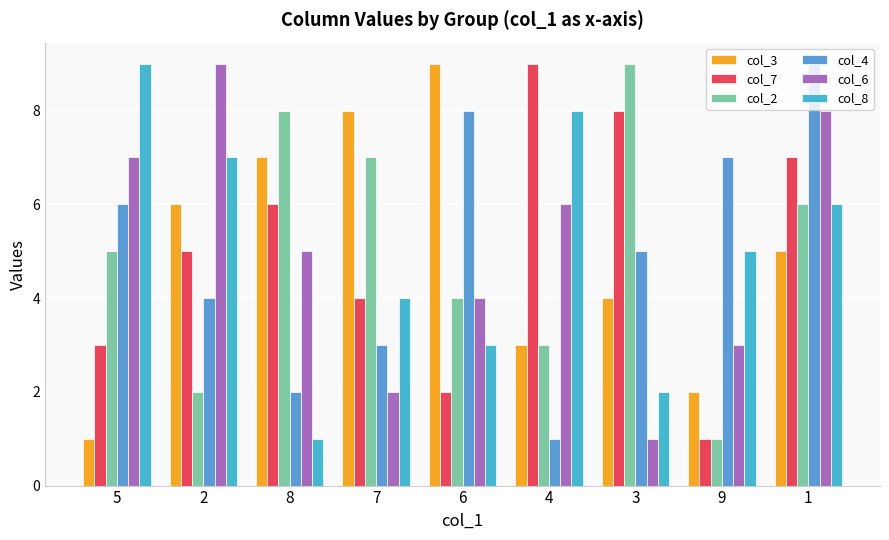

How many data points does each series have?

9